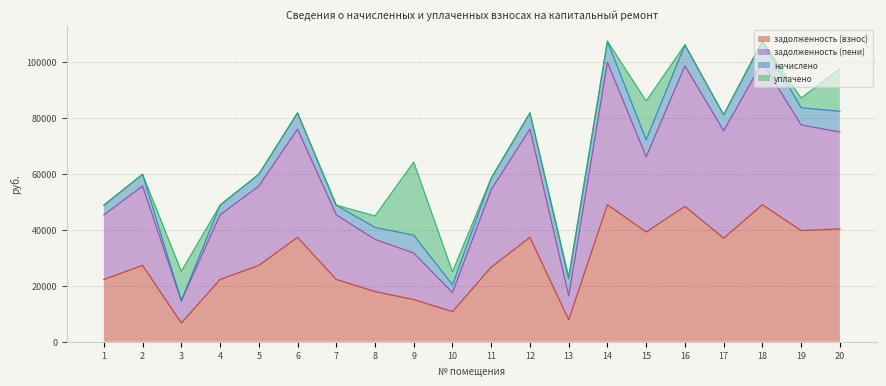

What are all the series names shown in the legend?

задолженность (взнос), задолженность (пени), начислено, уплачено